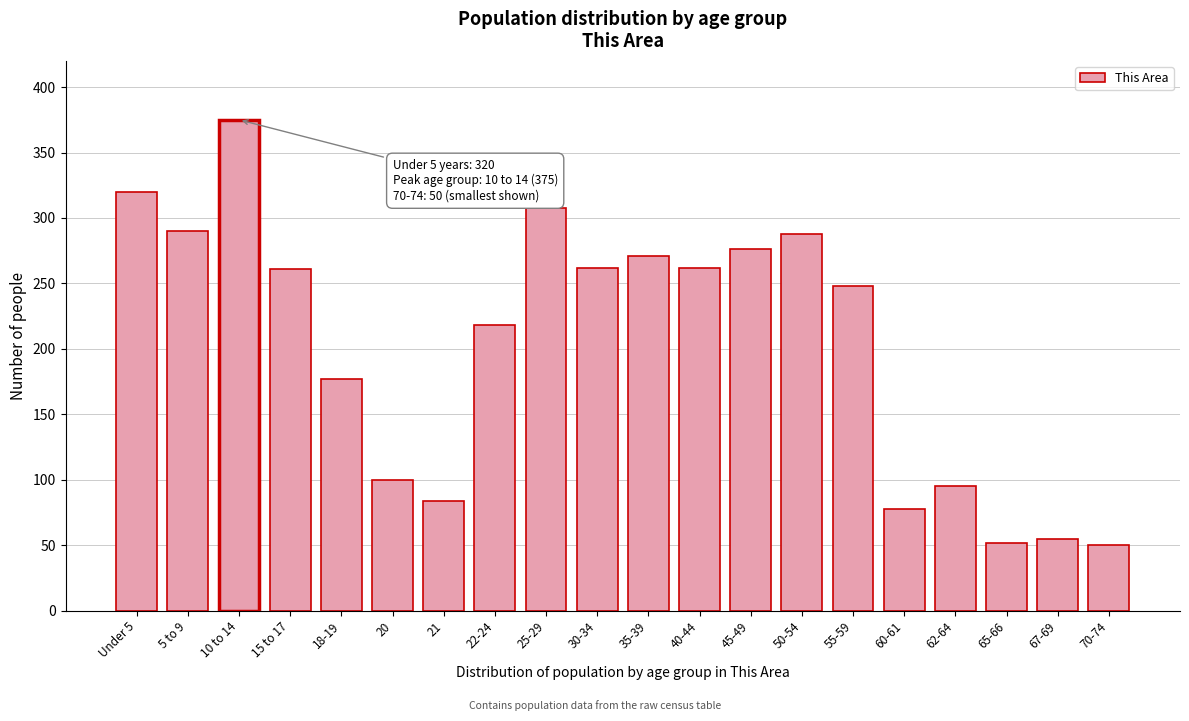

What is the label of the 20th bar from the right?

Under 5